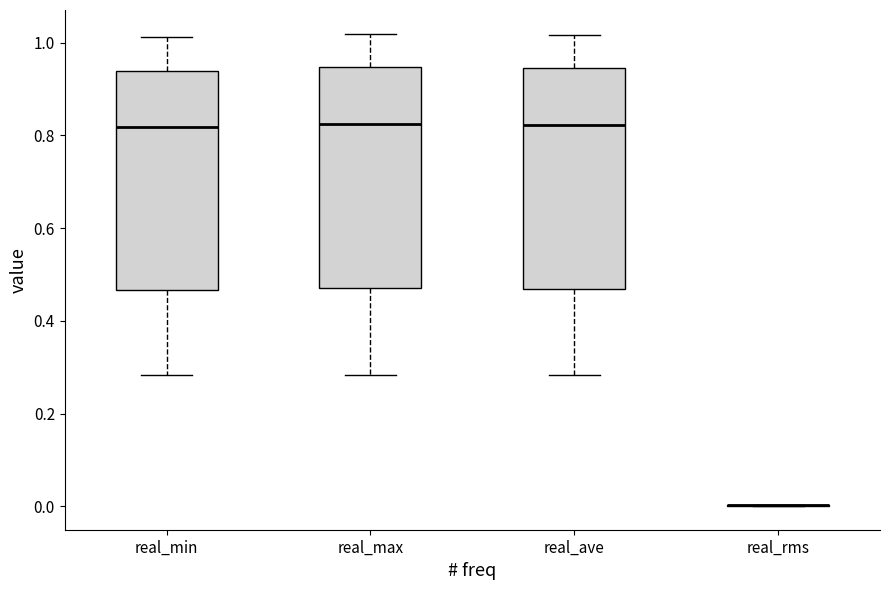

Reading left to right, transcribe this box plot: for each box, give where its median line is, the range the box spans, and where its two whiskers end, as read against the y-axis. The values are not printed on the chart, so give them approximately, as read against the axis.

real_min: median 0.82, box 0.46 to 0.94, whiskers 0.28 to 1.02
real_max: median 0.82, box 0.48 to 0.94, whiskers 0.28 to 1.02
real_ave: median 0.82, box 0.46 to 0.94, whiskers 0.28 to 1.02
real_rms: box collapsed to a line at 0.00, whiskers 0.00 to 0.00